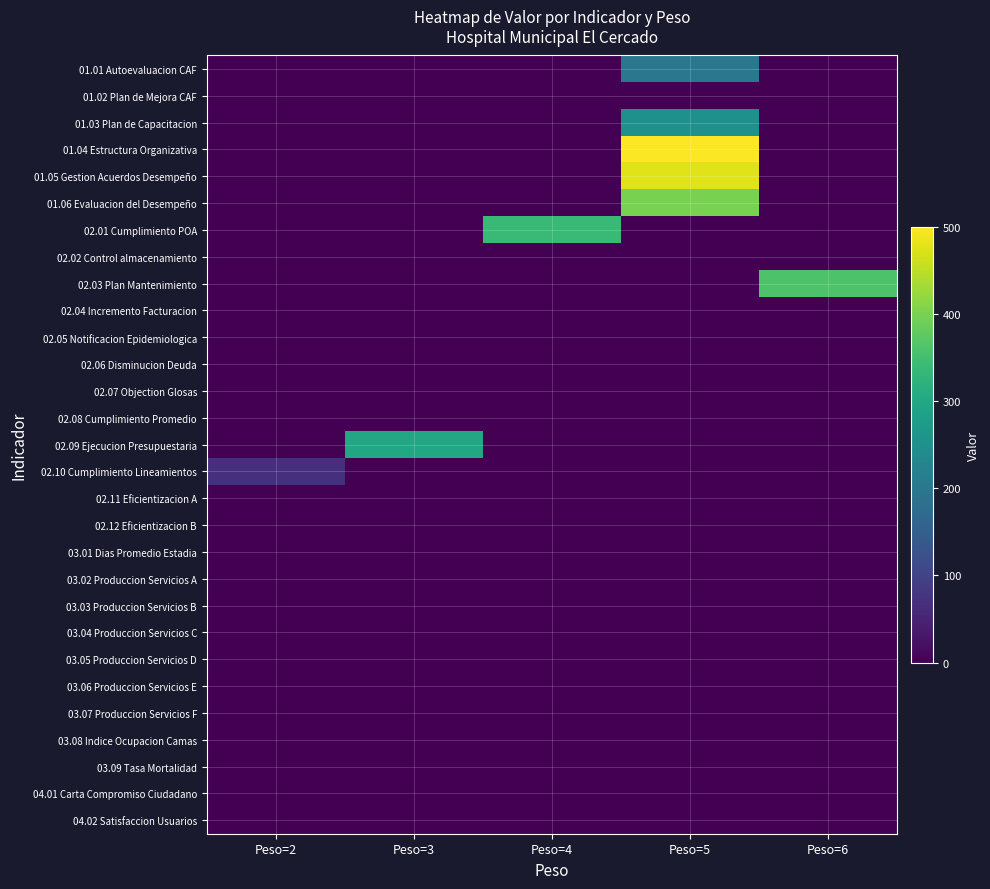

Which has a higher value, Peso=5 or Peso=6?

Peso=5